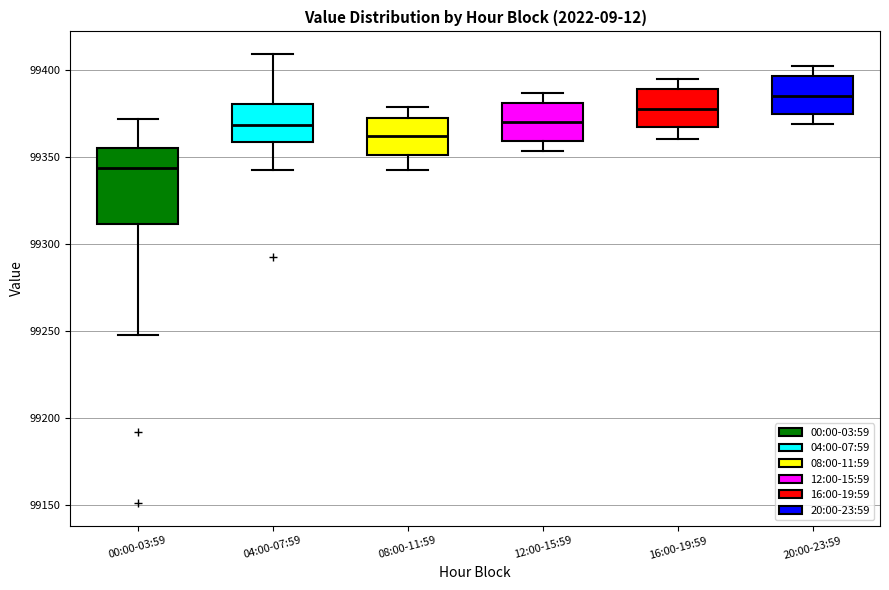

Comparing the boxes themselves (not the whiskers), which one is the tallest?

00:00-03:59